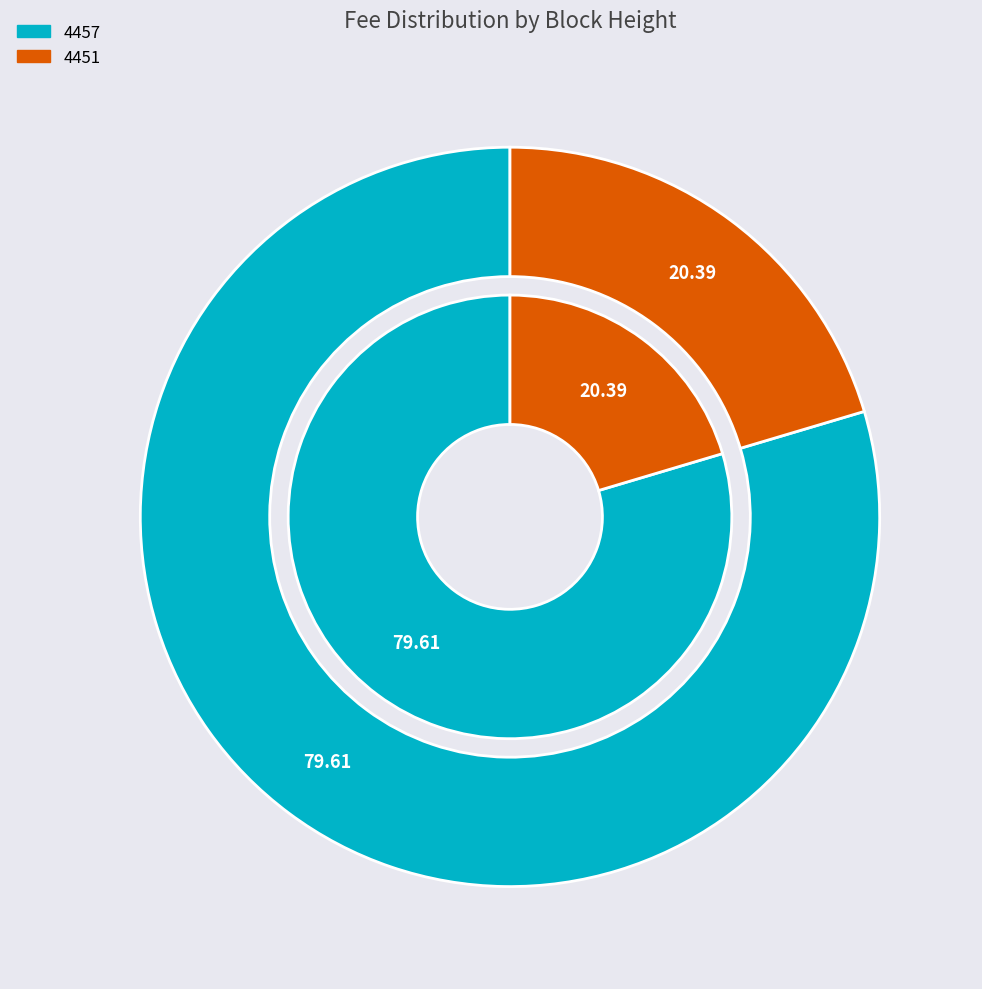

Does 4451 account for over 50% of the chart?

No